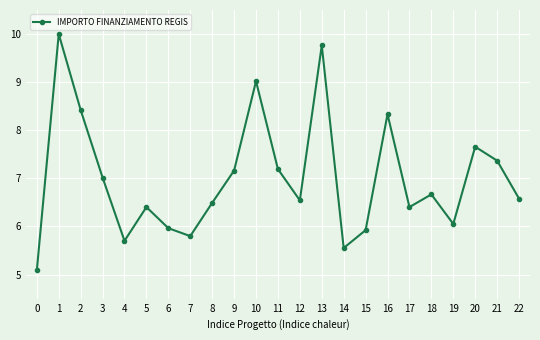

True or false: there are more than 0 points higher than both neighbors.

True